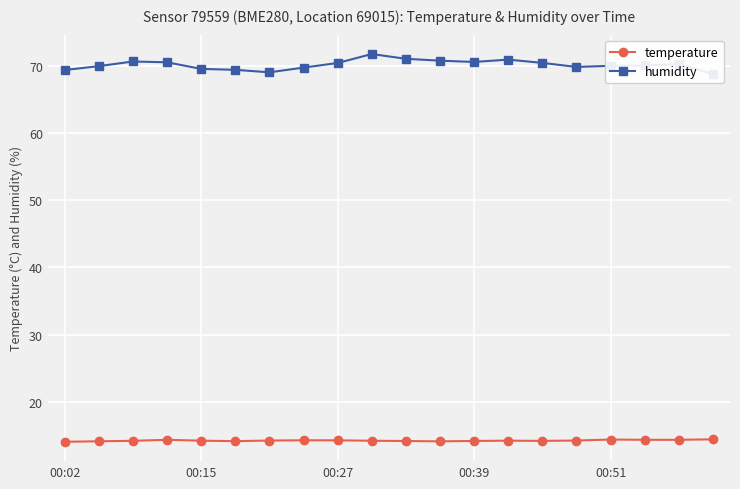

What is the minimum value for temperature?

14.1